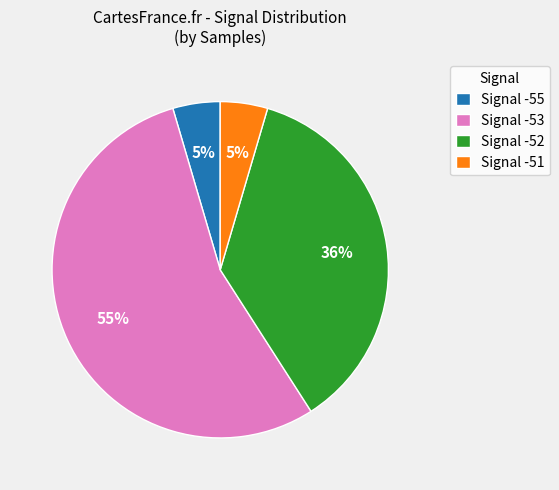

Count the number of slices in the pie.

4